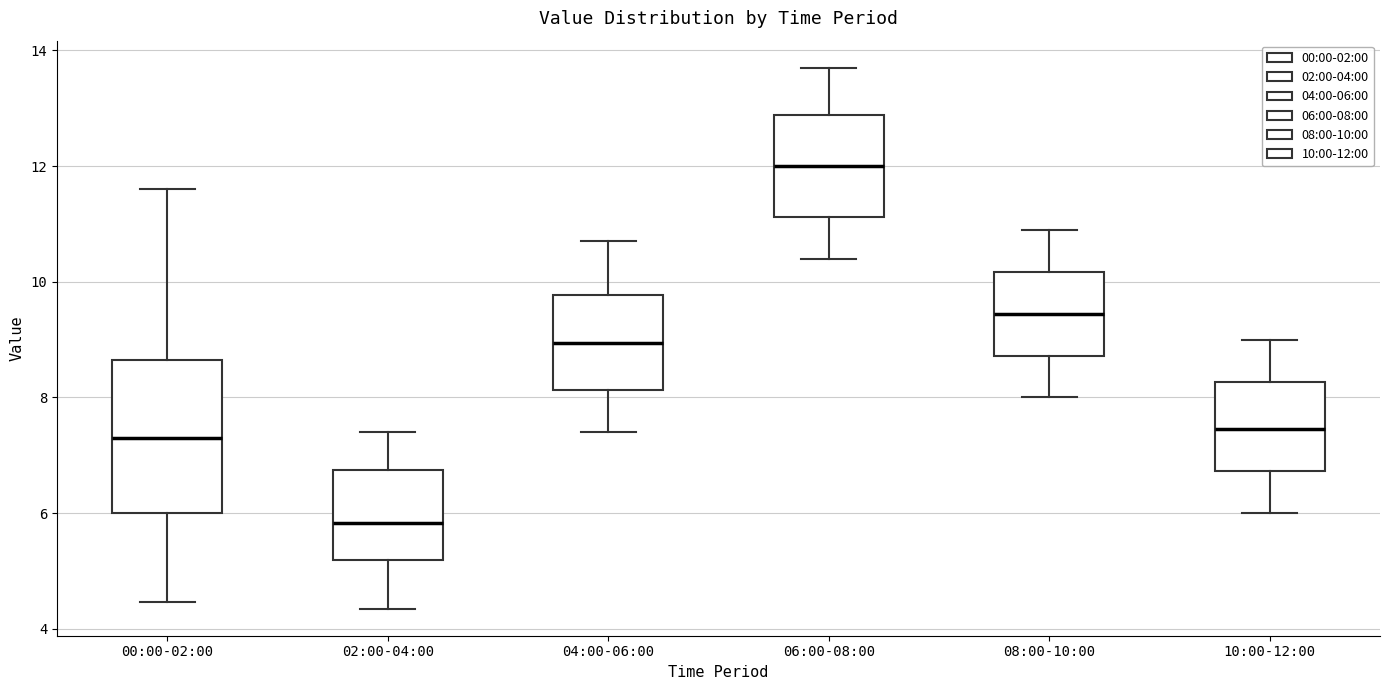

Where is the upper edge of the box for 00:00-02:00 on the y-axis? The values are not printed on the chart, so give them approximately, as read against the axis.

8.6